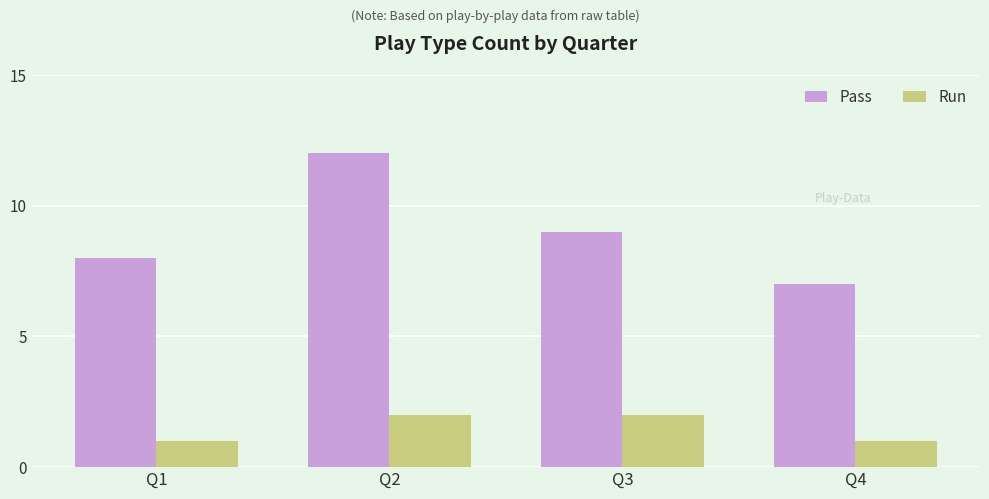

At which label does Pass reach its peak?

Q2